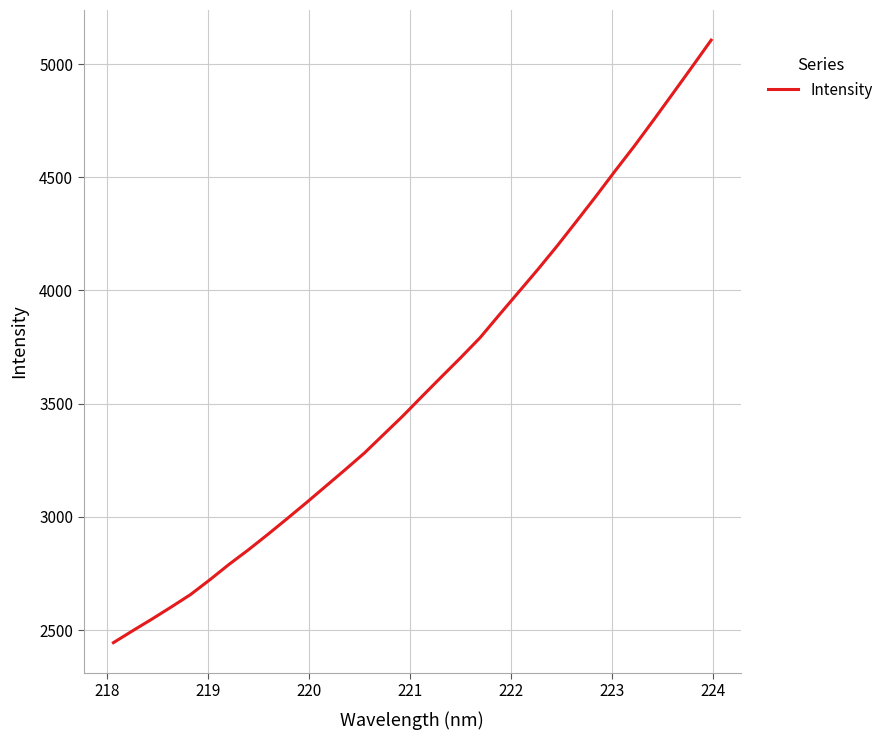

What is the minimum value shown in the chart?

2444.2